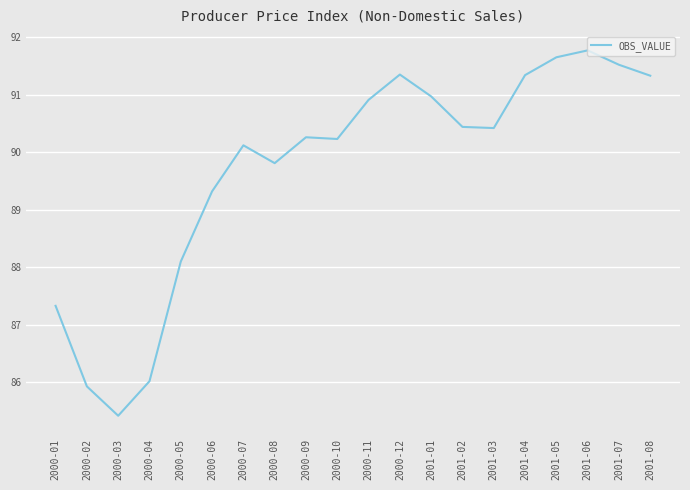

What position from the right is 2000-10?

11